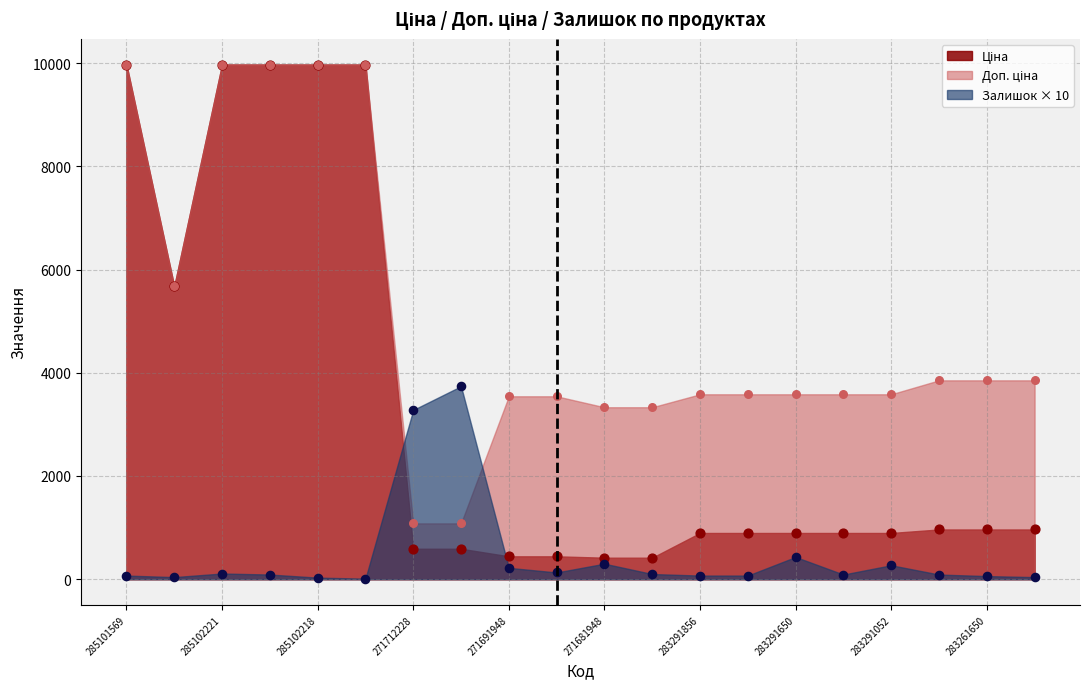

What is the total value across all series at 283261651?

4907.6